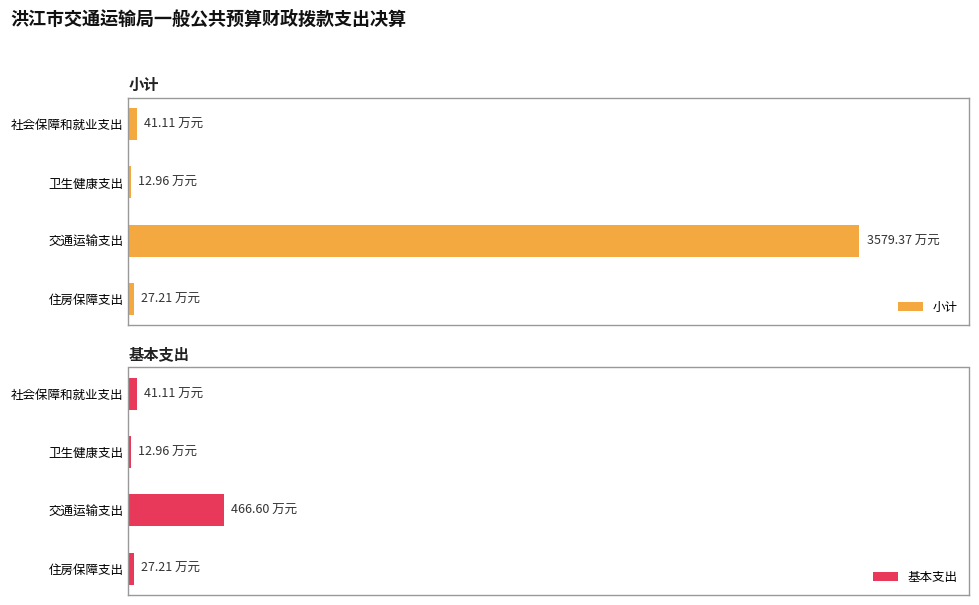

What is the sum of all 基本支出 values?

547.9